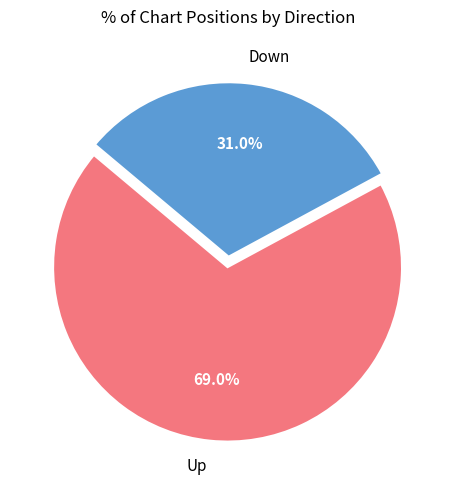

Which slice represents more than half of the pie?

Up